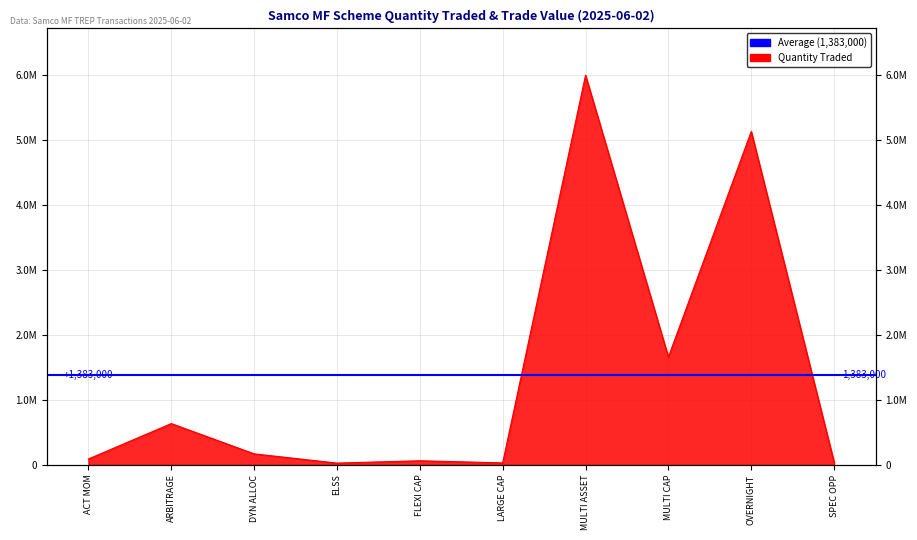

Where is the data nearest to the value 3010500?

MULTI CAP